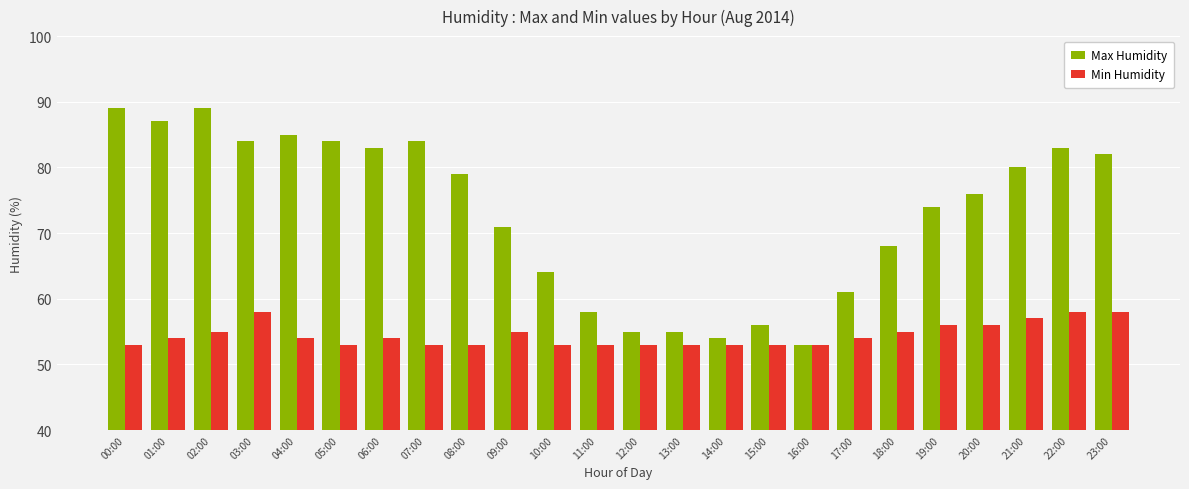

The Max Humidity series shows 56 at 15:00. True or false?

True